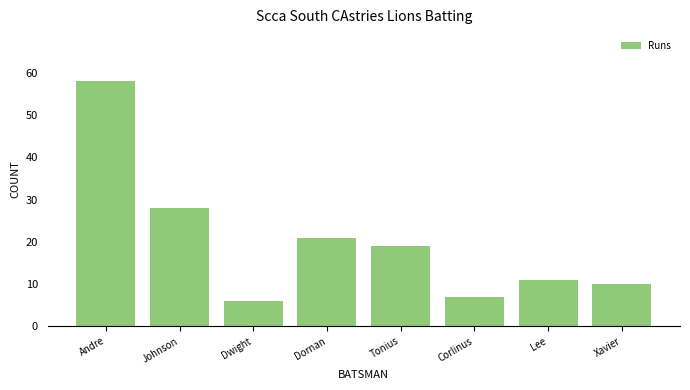

Reading right to left, what are all the values shown in this chart?

10	11	7	19	21	6	28	58